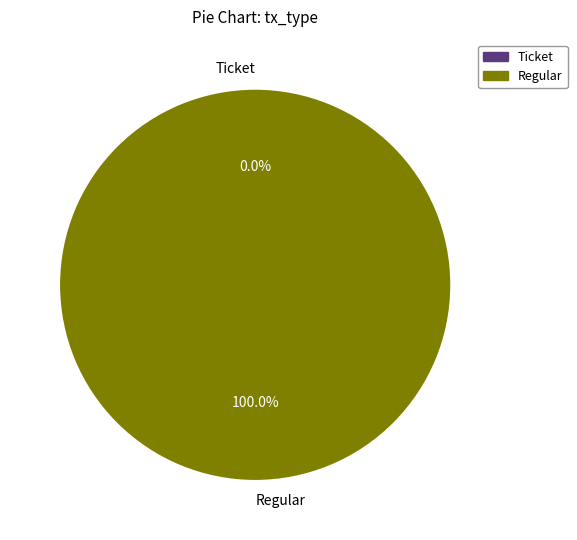

Which slice represents more than half of the pie?

Regular